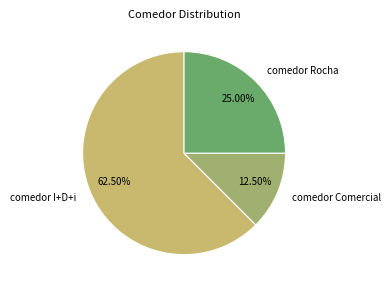

Count the number of slices in the pie.

3